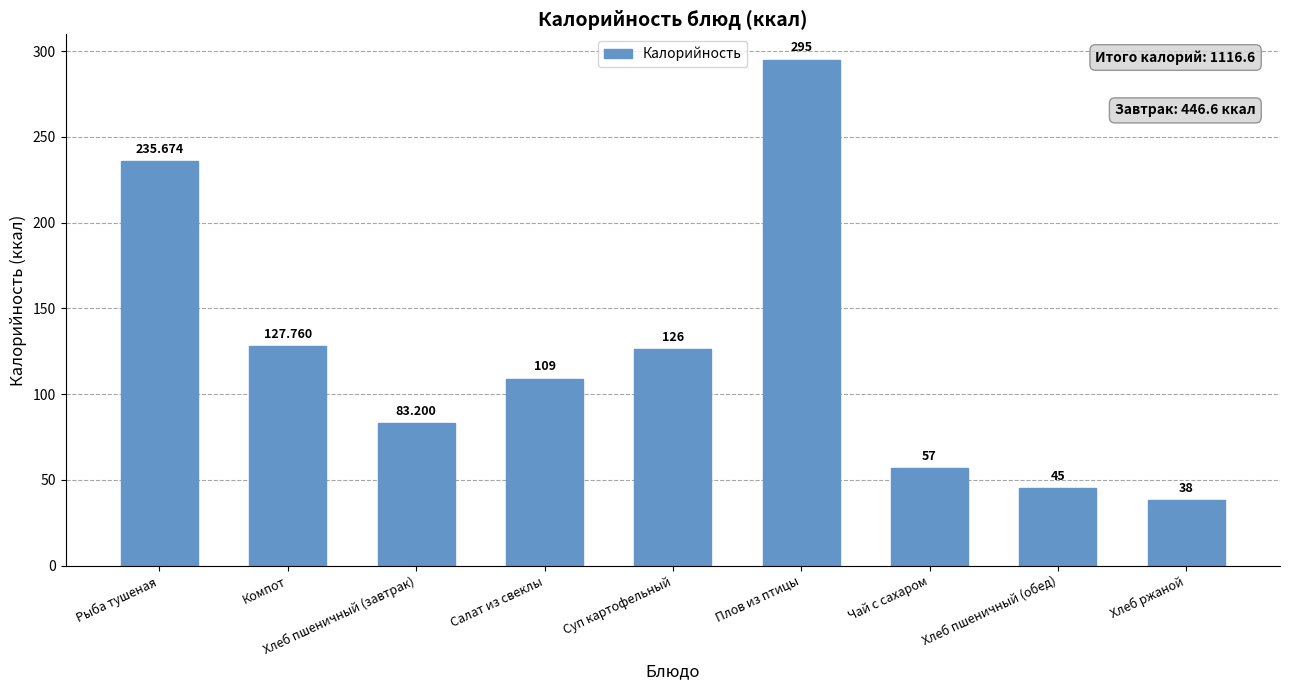

What is the difference between the values at Чай с сахаром and Хлеб пшеничный (обед)?

12.0